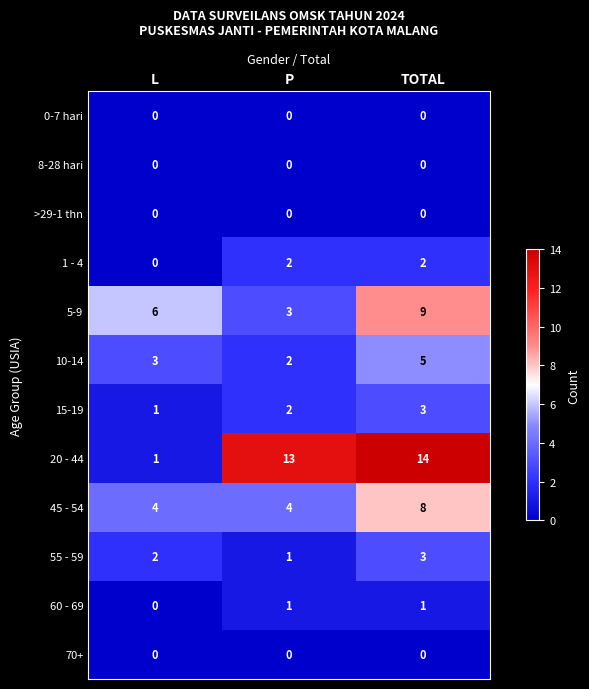

The 1 - 4 series shows 1 at P. True or false?

False